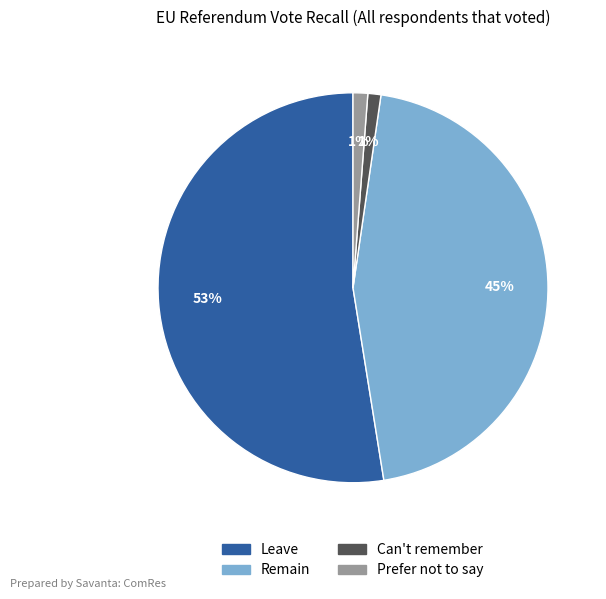

Between Prefer not to say and Remain, which is larger?

Remain